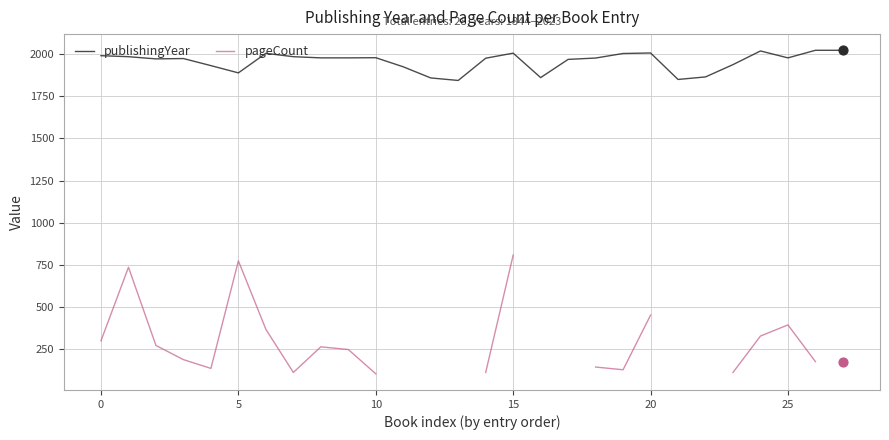

At which category is the sum across all series the highest?

15